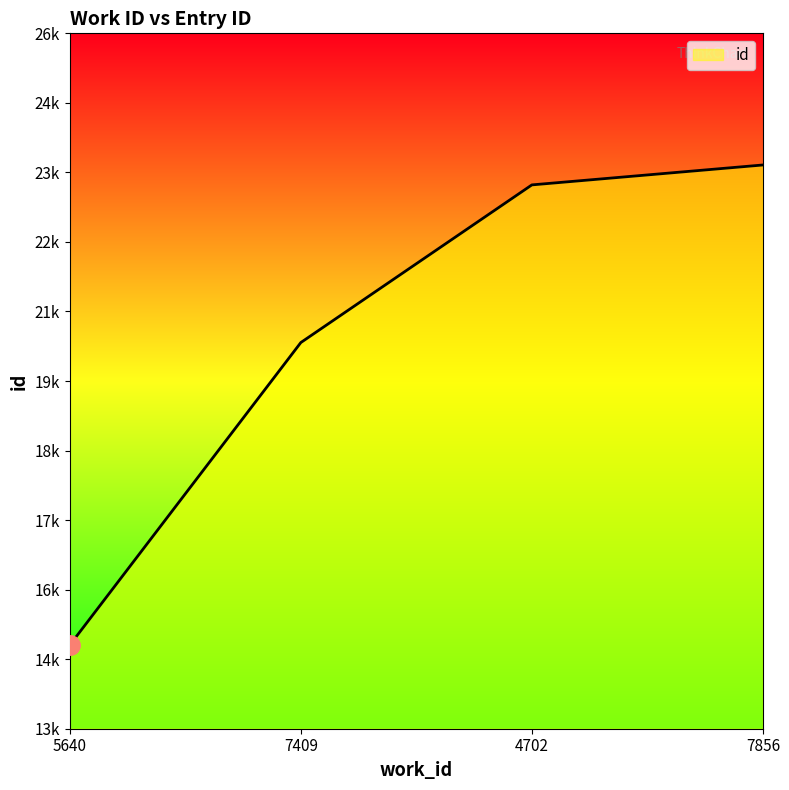

Which label corresponds to the smallest value in the chart?

5640